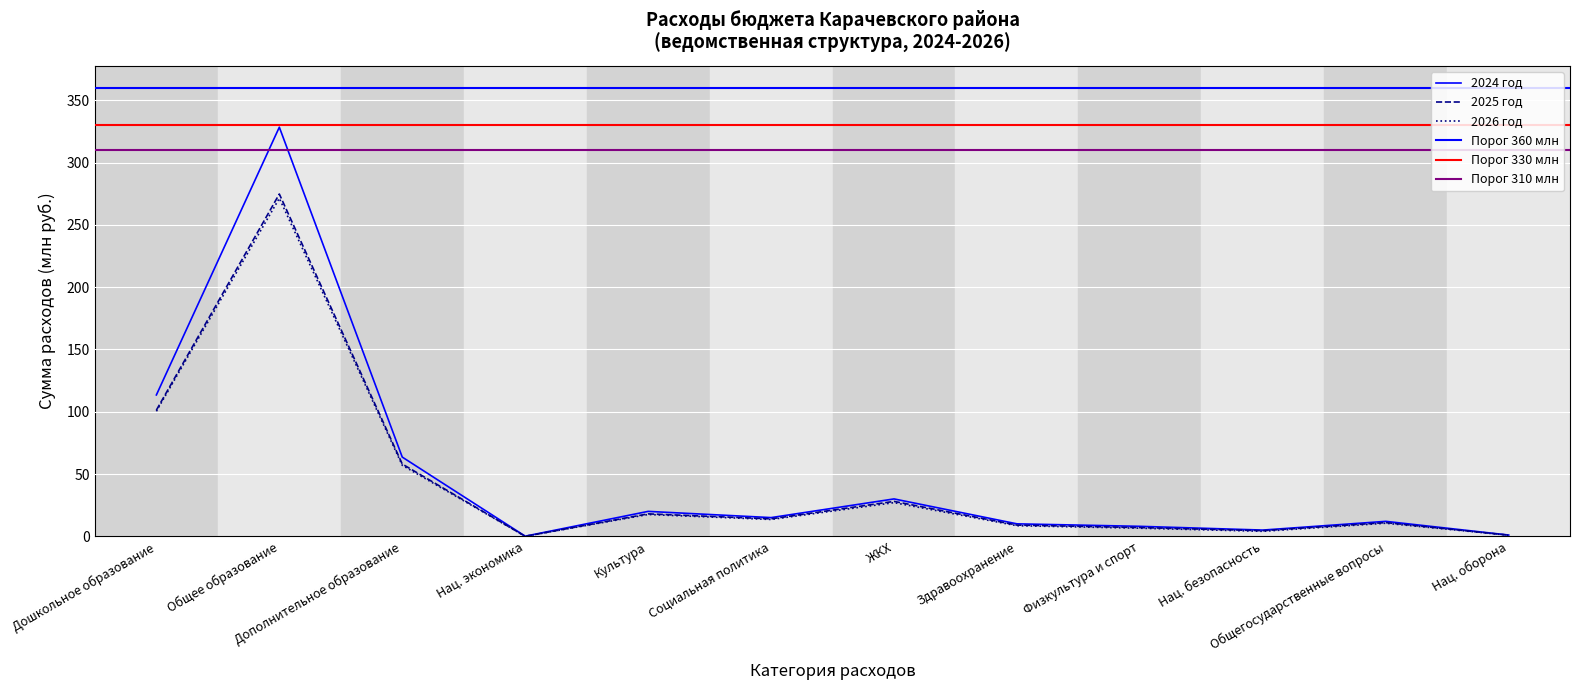

True or false: 2026 год has more than 0 points higher than both neighbors.

True